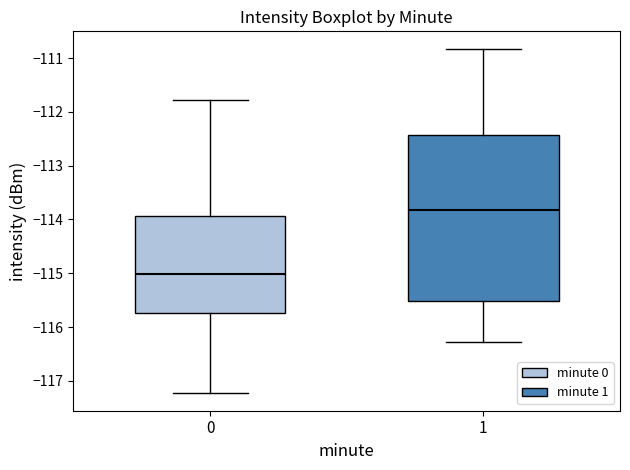

Which box has the lowest median line?

0